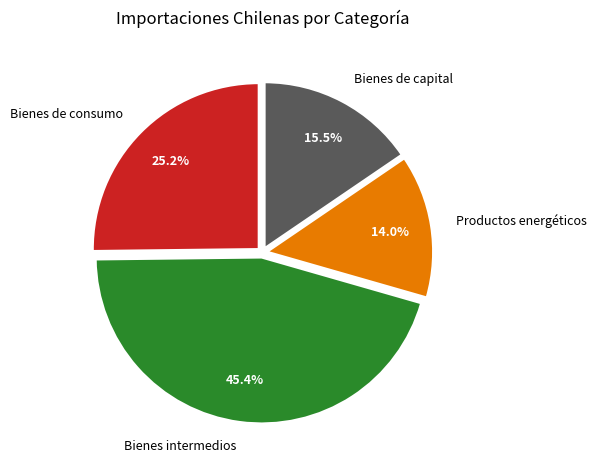

Which category has the smallest portion of the pie?

Productos energéticos